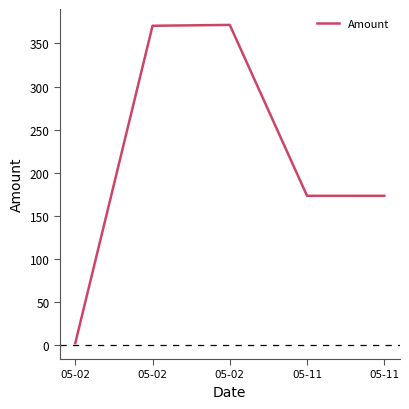

What is the average value?

218.1